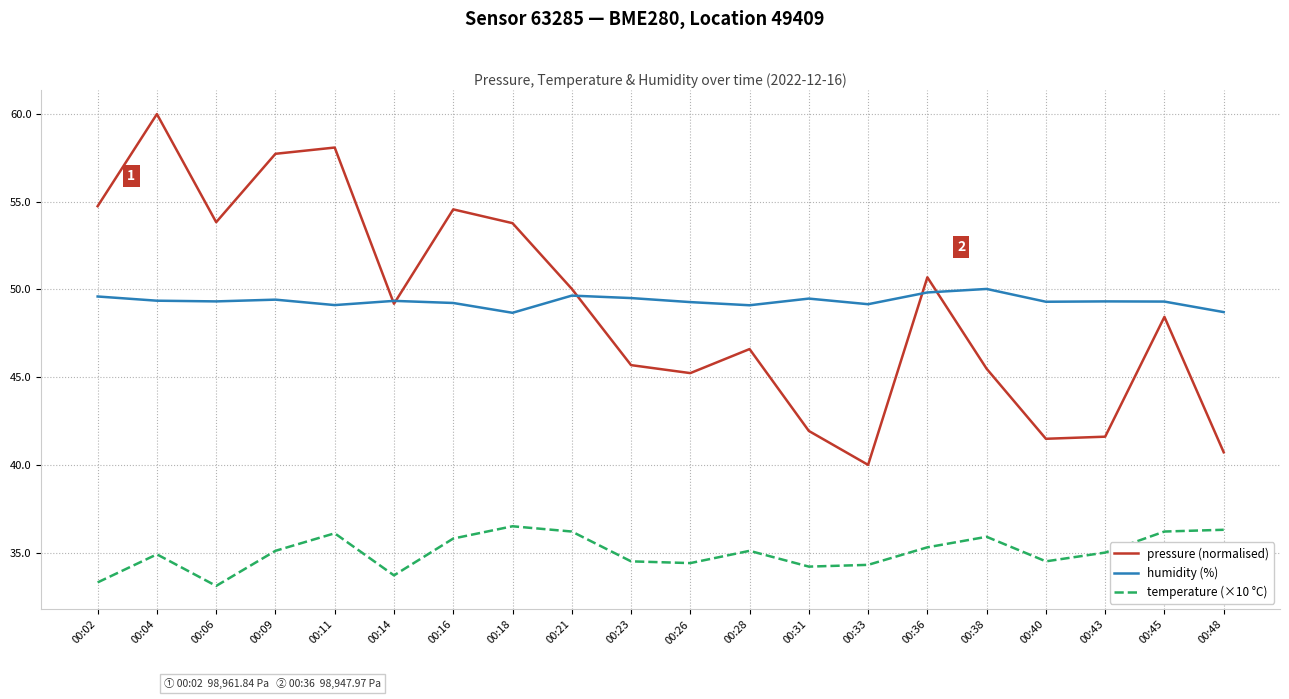

True or false: humidity (%) and temperature (×10 °C) cross at least once.

False